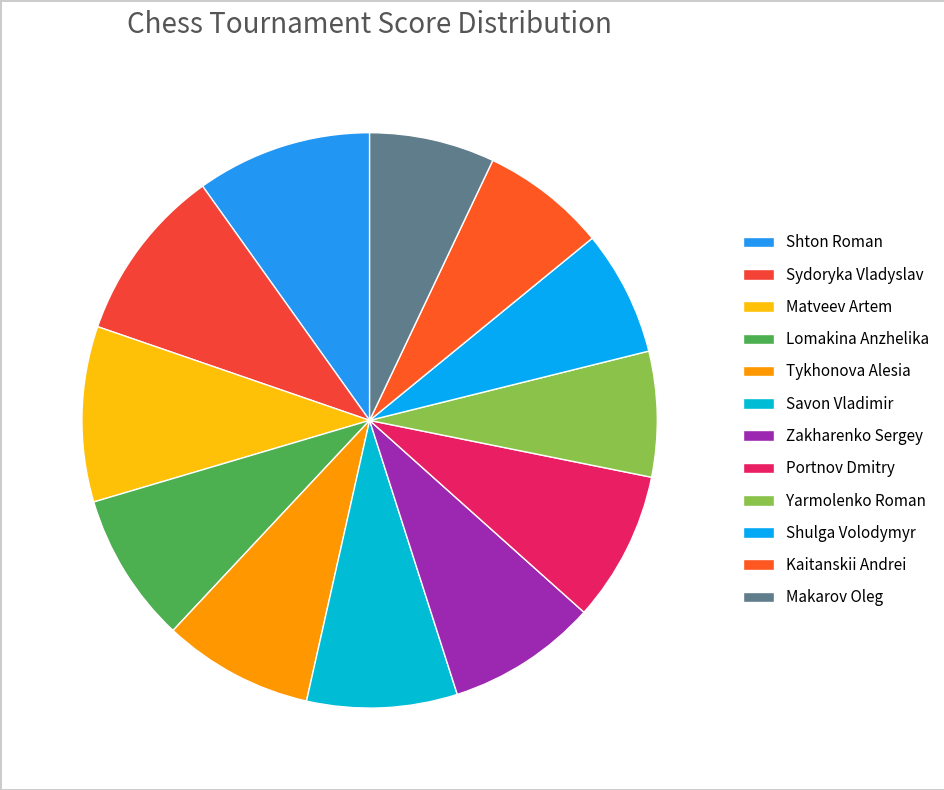

How many slices are in this pie chart?

12